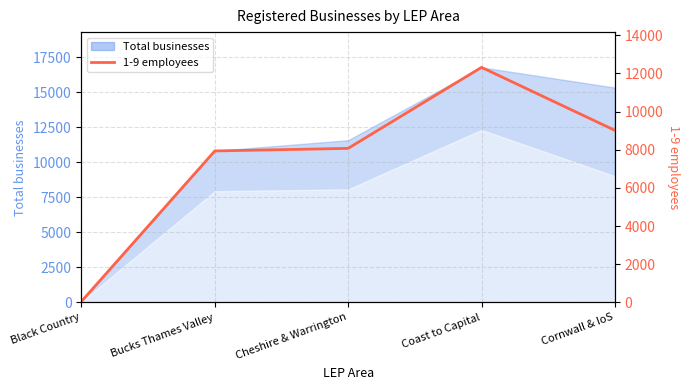

How many data points are above 8070?

2